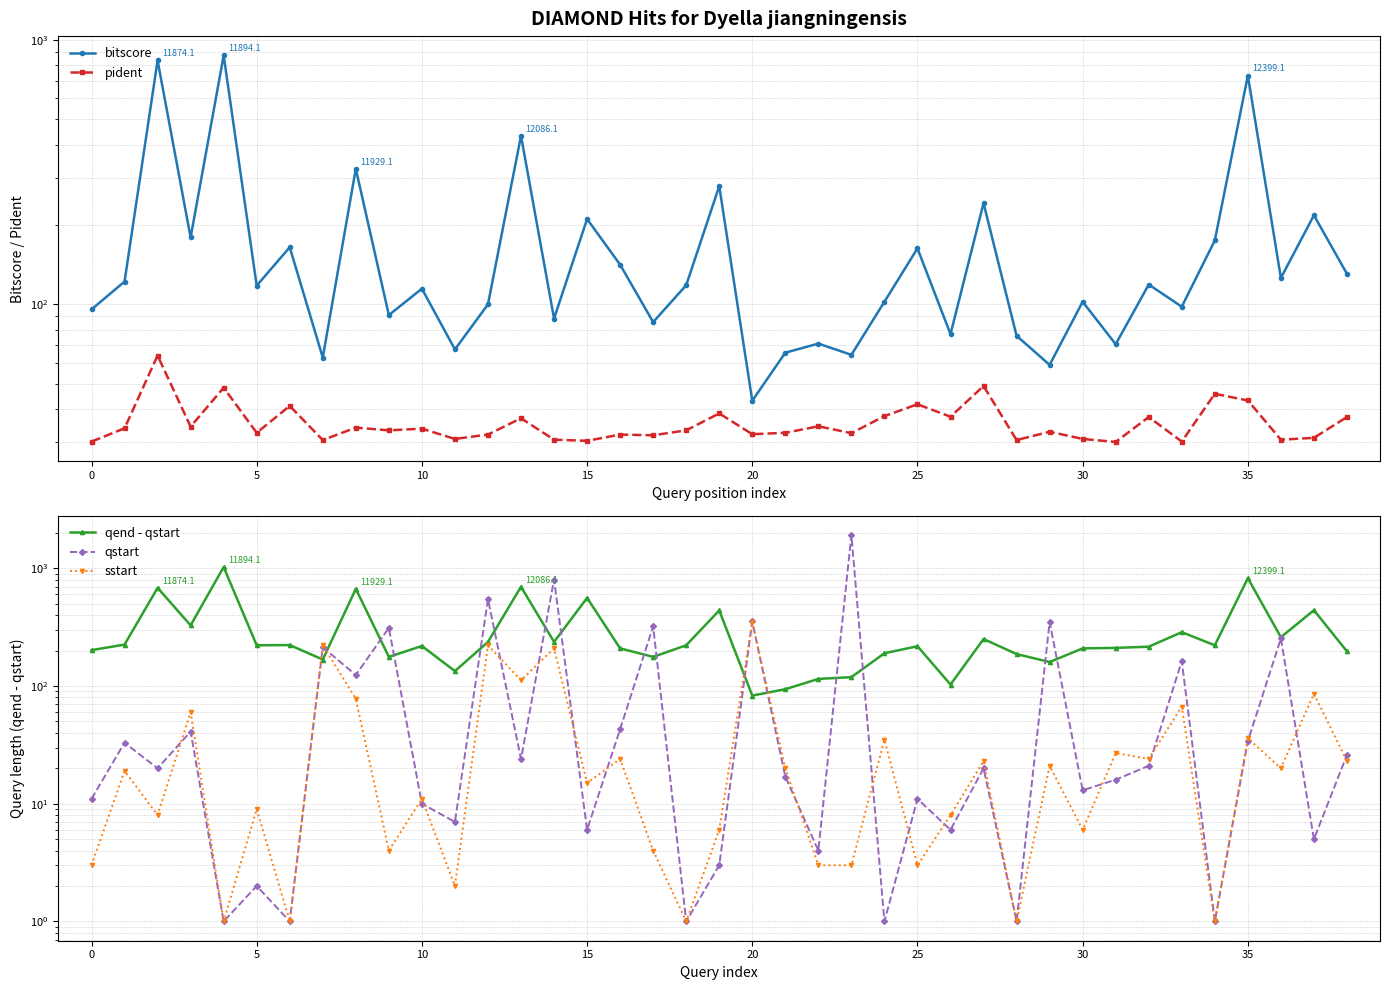

What are all the series names shown in the legend?

bitscore, pident, qend - qstart, qstart, sstart